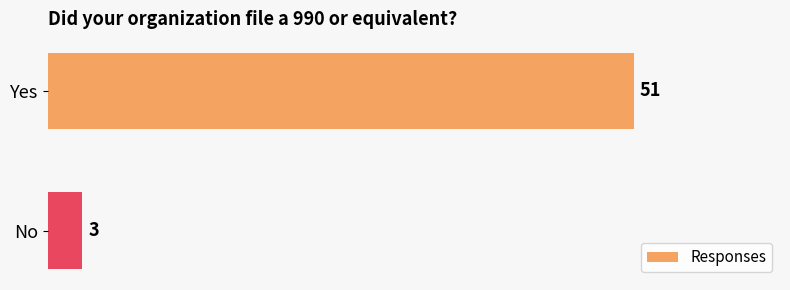

What position from the bottom is No?

1